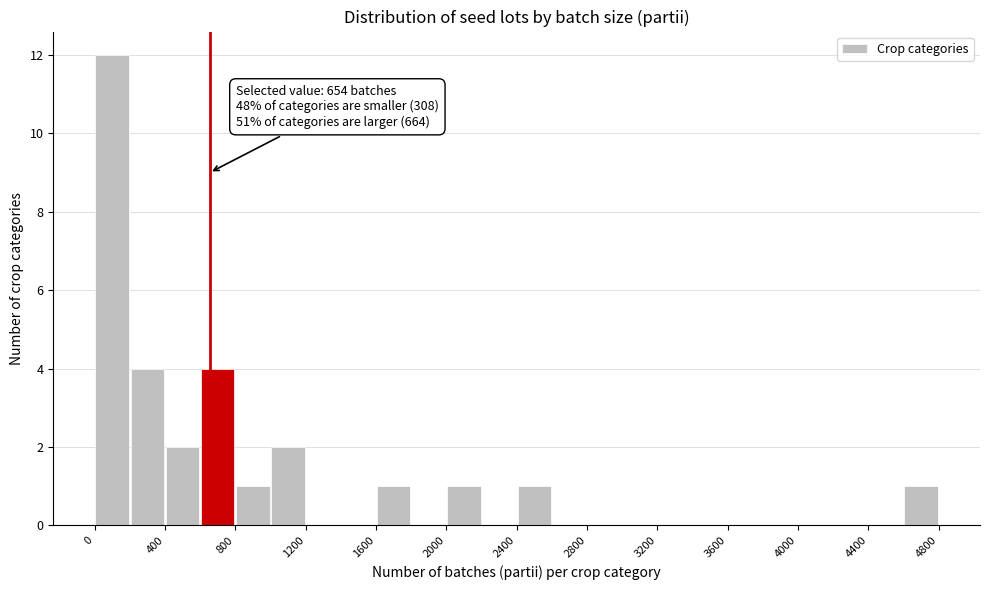

Over which range of the x-axis is the bar tallest?

0 to 200